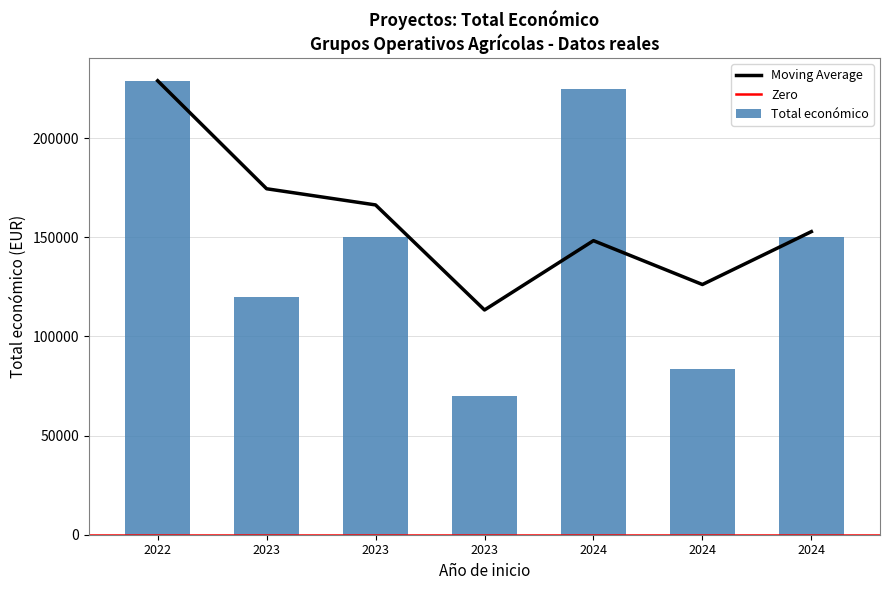

What is the value of the 5th bar from the left?

224878